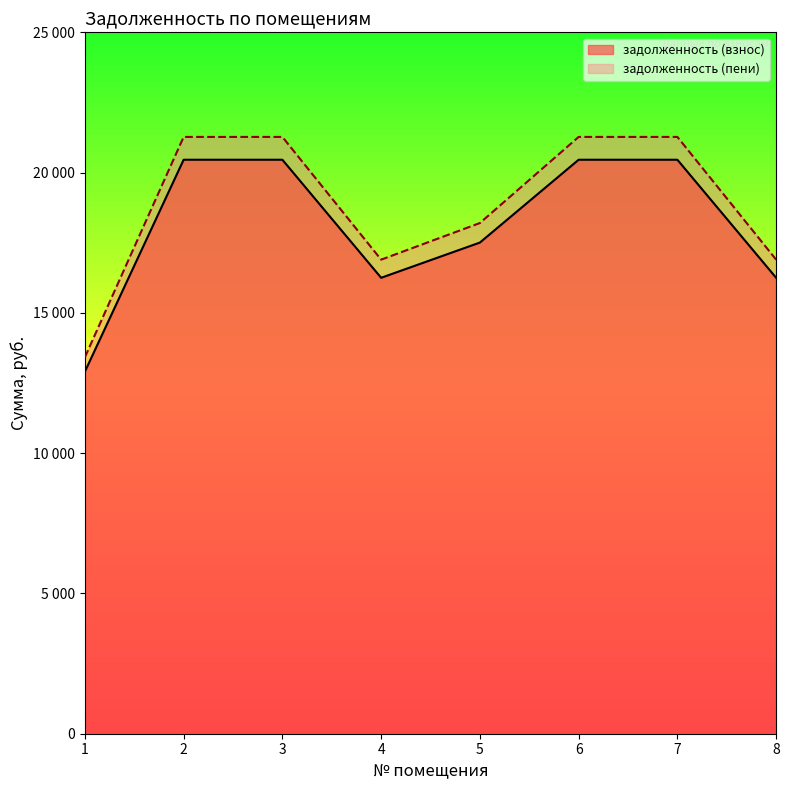

How many values in the задолженность (пени) series are below 21272?

4